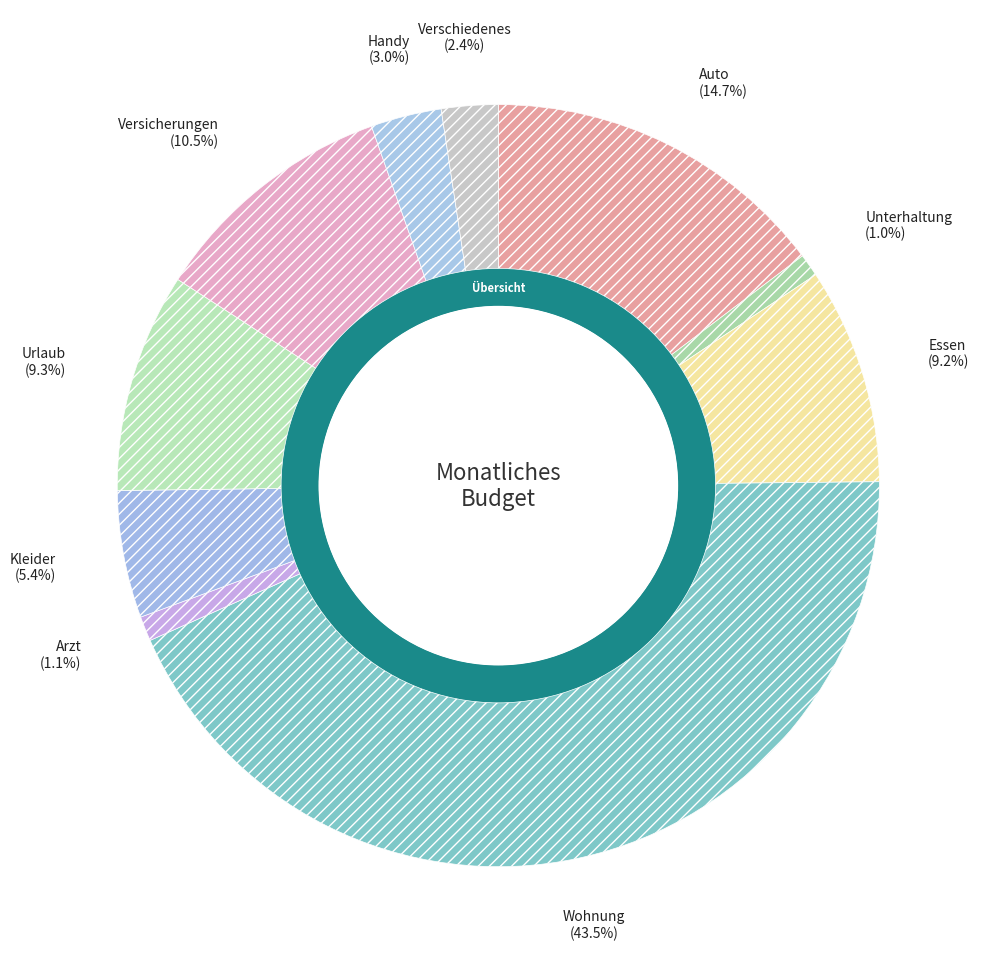

Which slice is the largest?

Wohnung